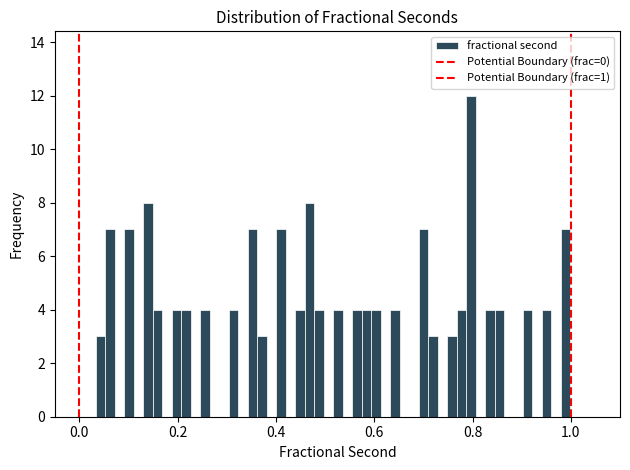

Around what value on the x-axis is the tallest bar? Give the approximate position of its centre, as read against the axis.

0.80